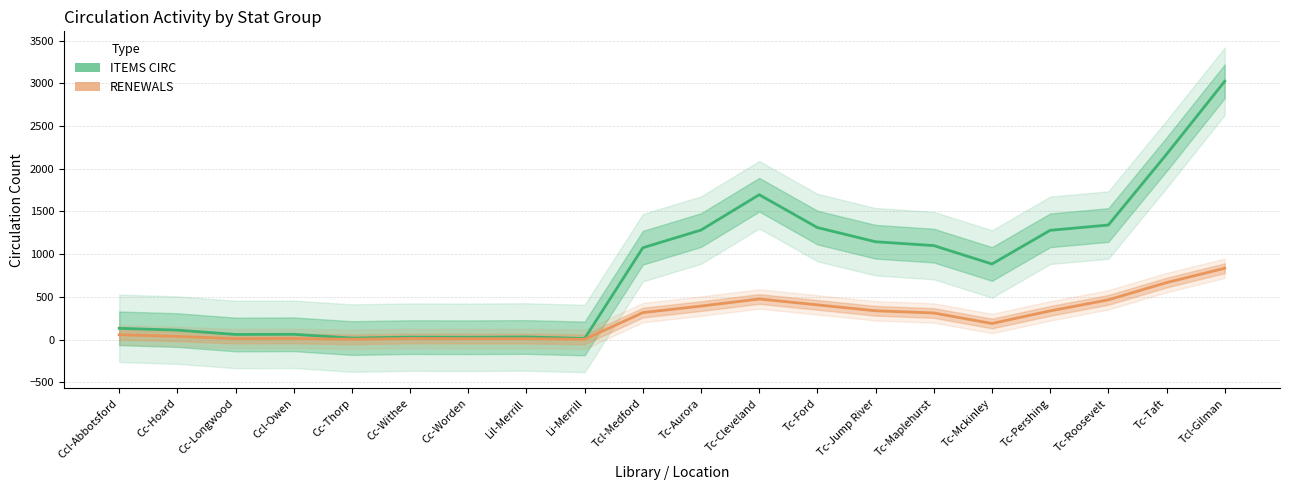

What are all the series names shown in the legend?

ITEMS CIRC, RENEWALS